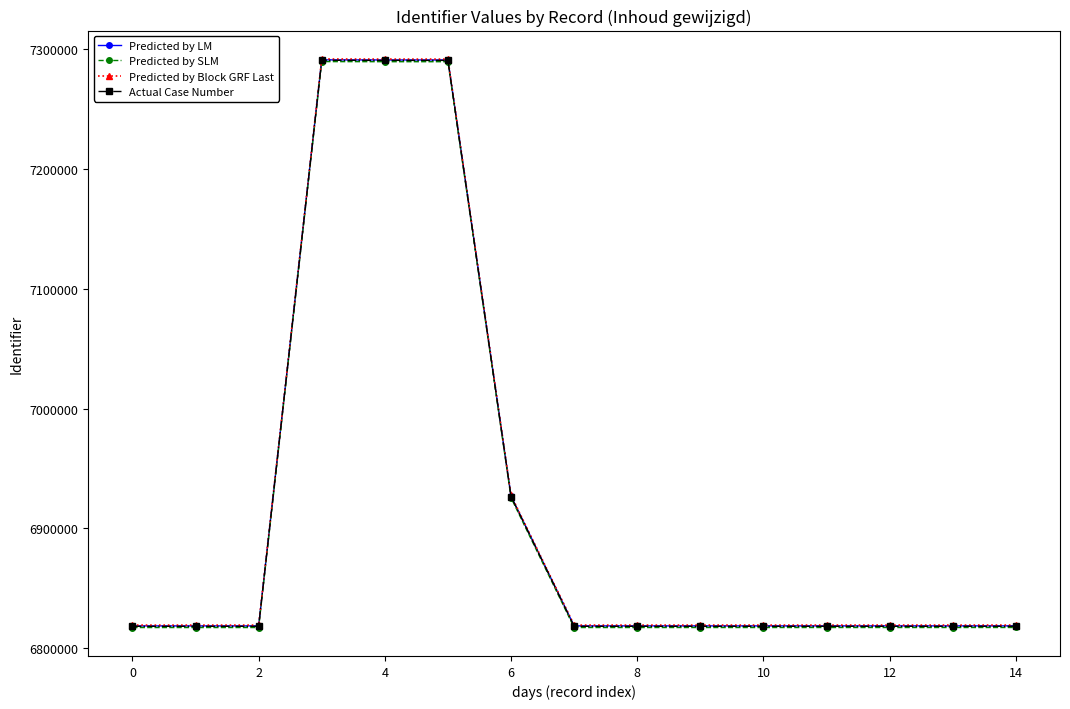

Which series has the widest spread of values?

Predicted by Block GRF Last